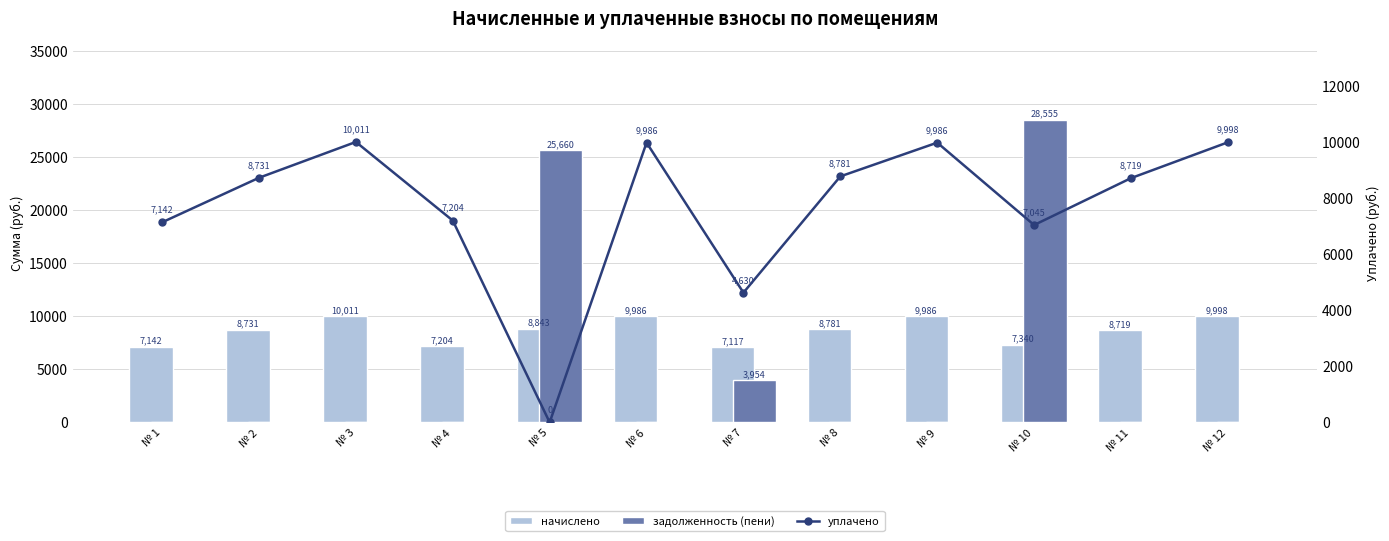

Reading left to right, list all the values displayed in this chart.

начислено: 7141.5	8731.3	10010.5	7203.6	8843.0	9985.7	7116.7	8780.9	9985.7	7340.2	8718.8	9998.1
задолженность (пени): 0.0	0.0	0.0	0.0	25660.5	0.0	3953.7	0.0	0.0	28555.1	0.0	0.0
уплачено: 7141.5	8731.3	10010.5	7203.6	0.0	9985.7	4629.8	8780.9	9985.7	7044.7	8718.8	9998.1